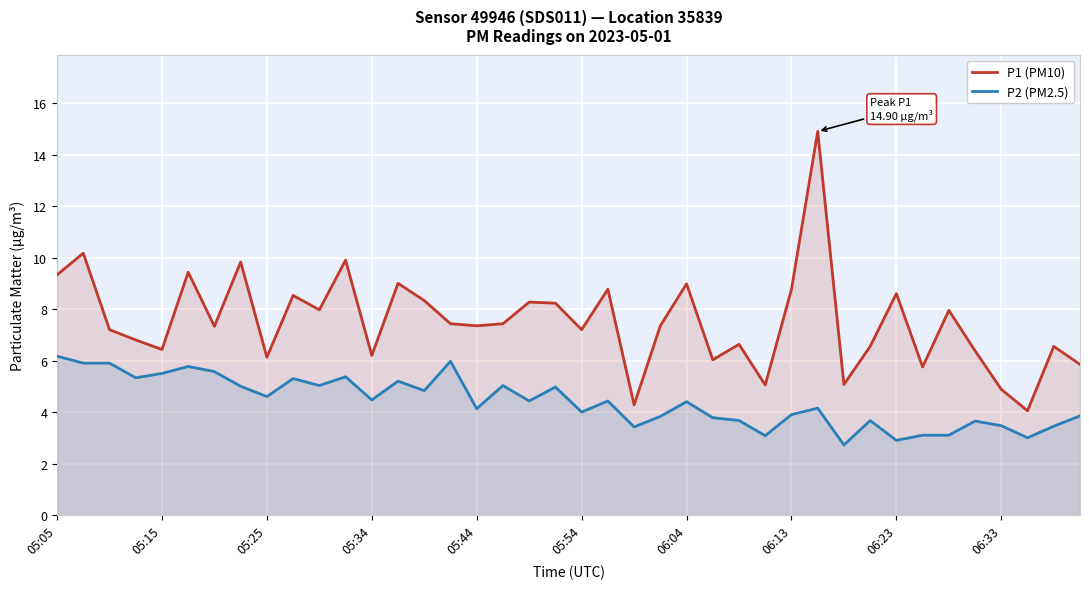

What is the greatest value displayed?

14.9